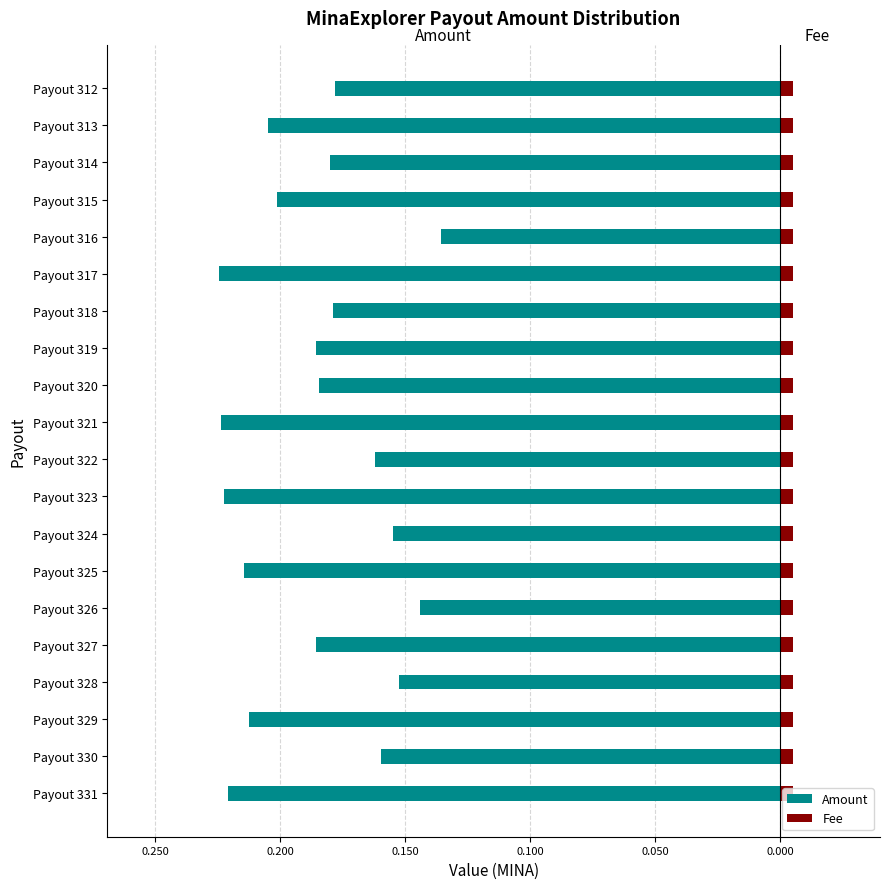

What are all the series names shown in the legend?

Amount, Fee